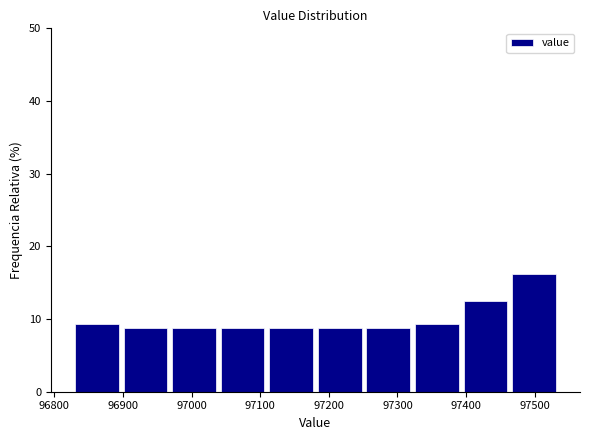

Reading left to right, transcribe this chart: for each bar, give the range it covers on the x-axis and its height. Neither the bar edges nor the heights are printed on the chart, so give them approximately, as read against the axes.

96830 to 96900: 9
96900 to 96970: 9
96970 to 97040: 9
97040 to 97110: 9
97110 to 97180: 9
97180 to 97250: 9
97250 to 97330: 9
97330 to 97400: 9
97400 to 97470: 13
97470 to 97540: 16